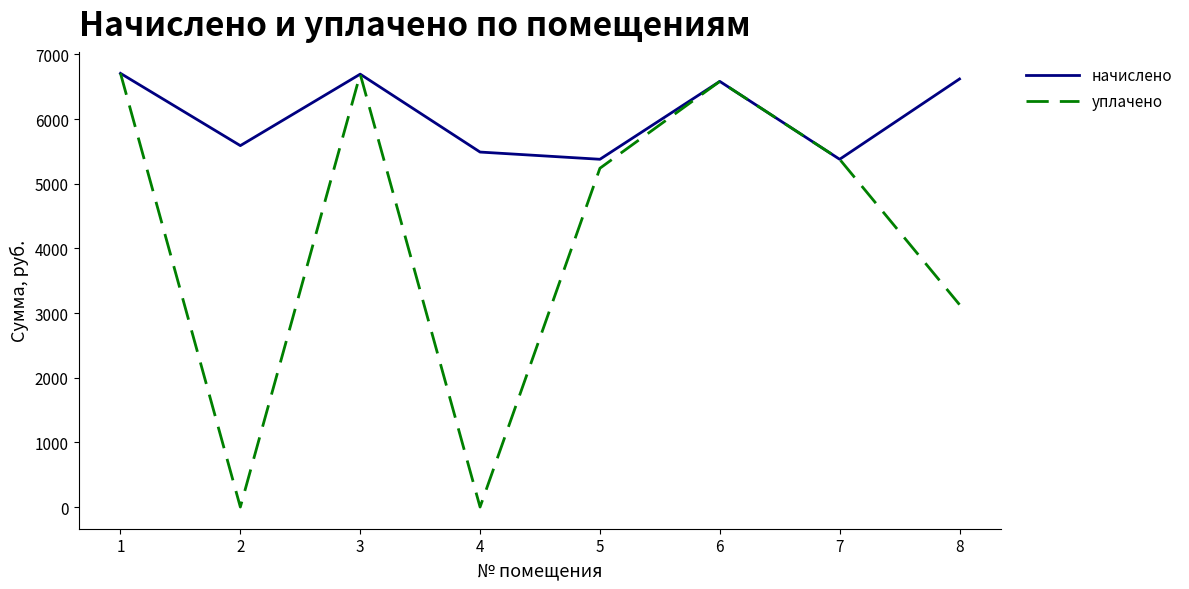

Is the value of уплачено at 5 greater than the value of начислено at 1?

No